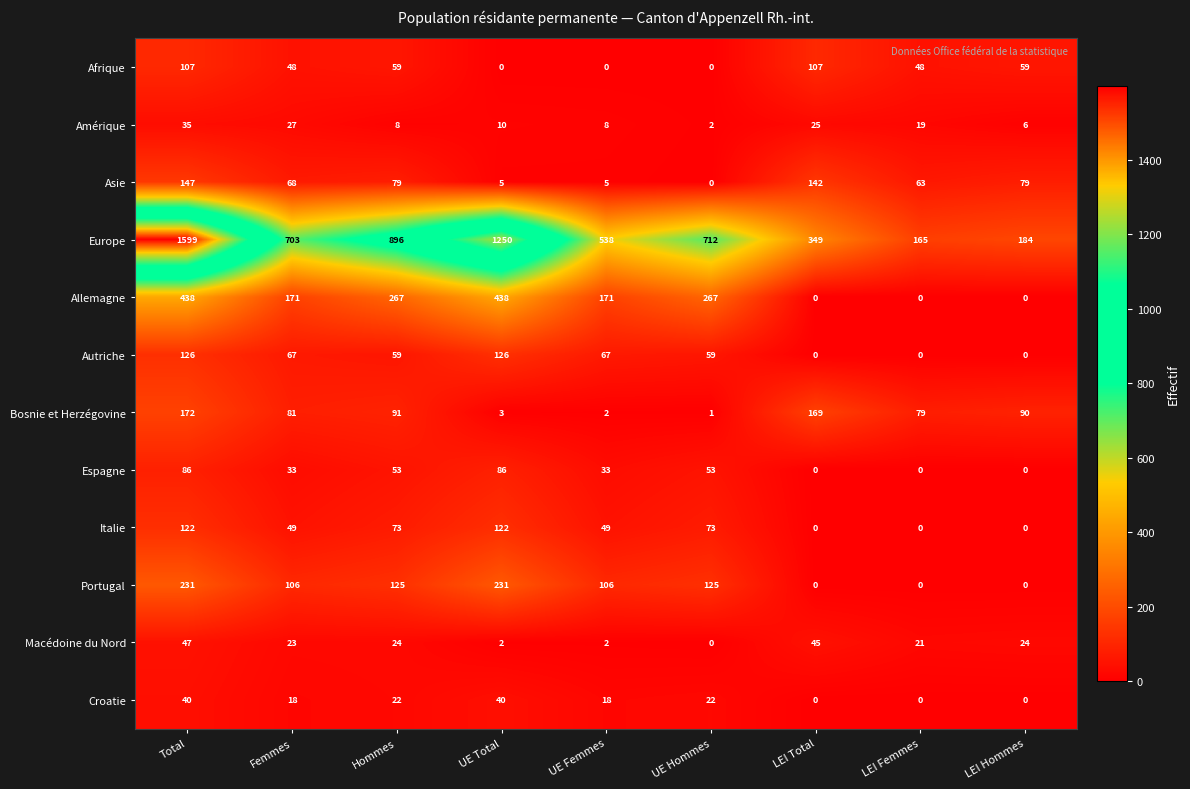

Is it true that Espagne equals 53 at Hommes?

True